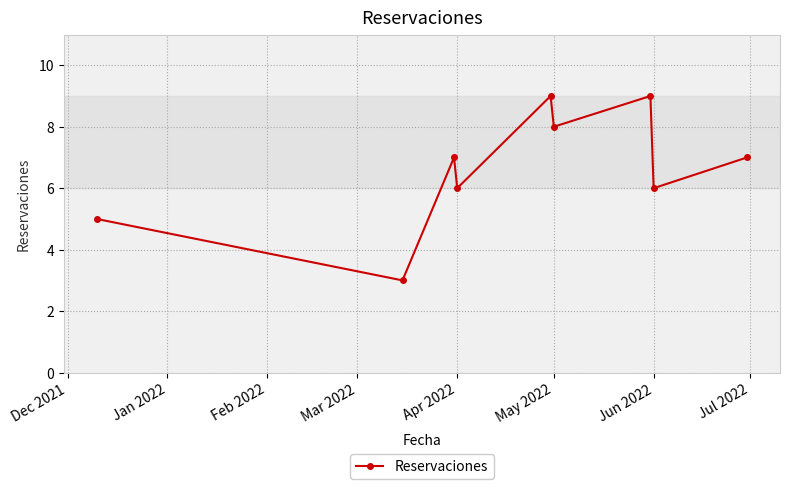

How many lines are shown in the chart?

1